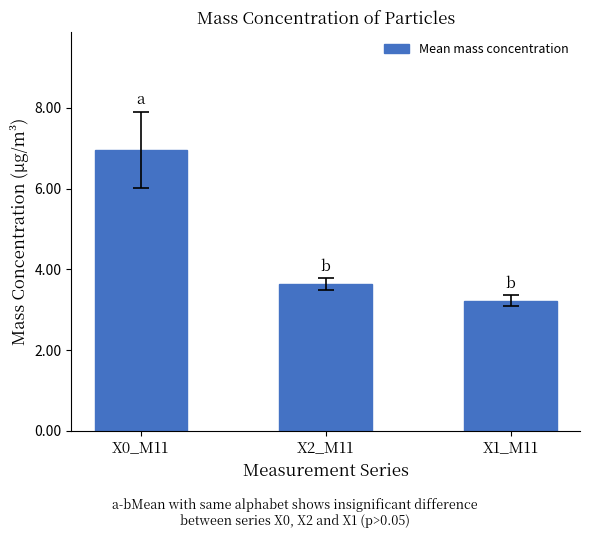

Rank the categories by value from highest to lowest.

X0_M11, X2_M11, X1_M11